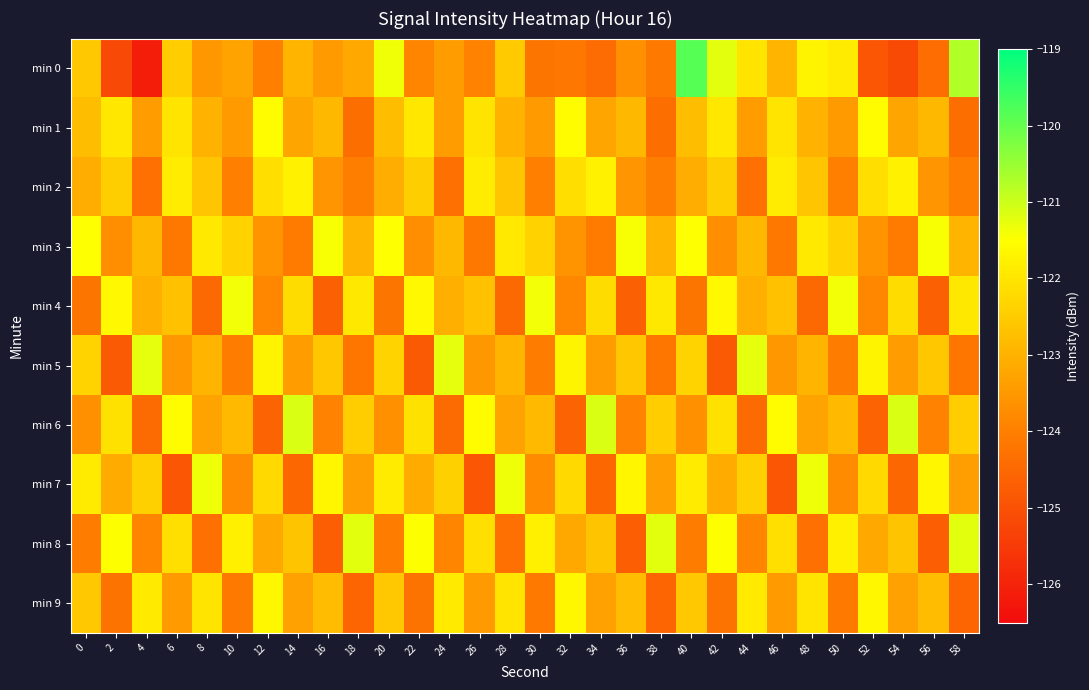

Which has a higher value, 52 or 22?

22